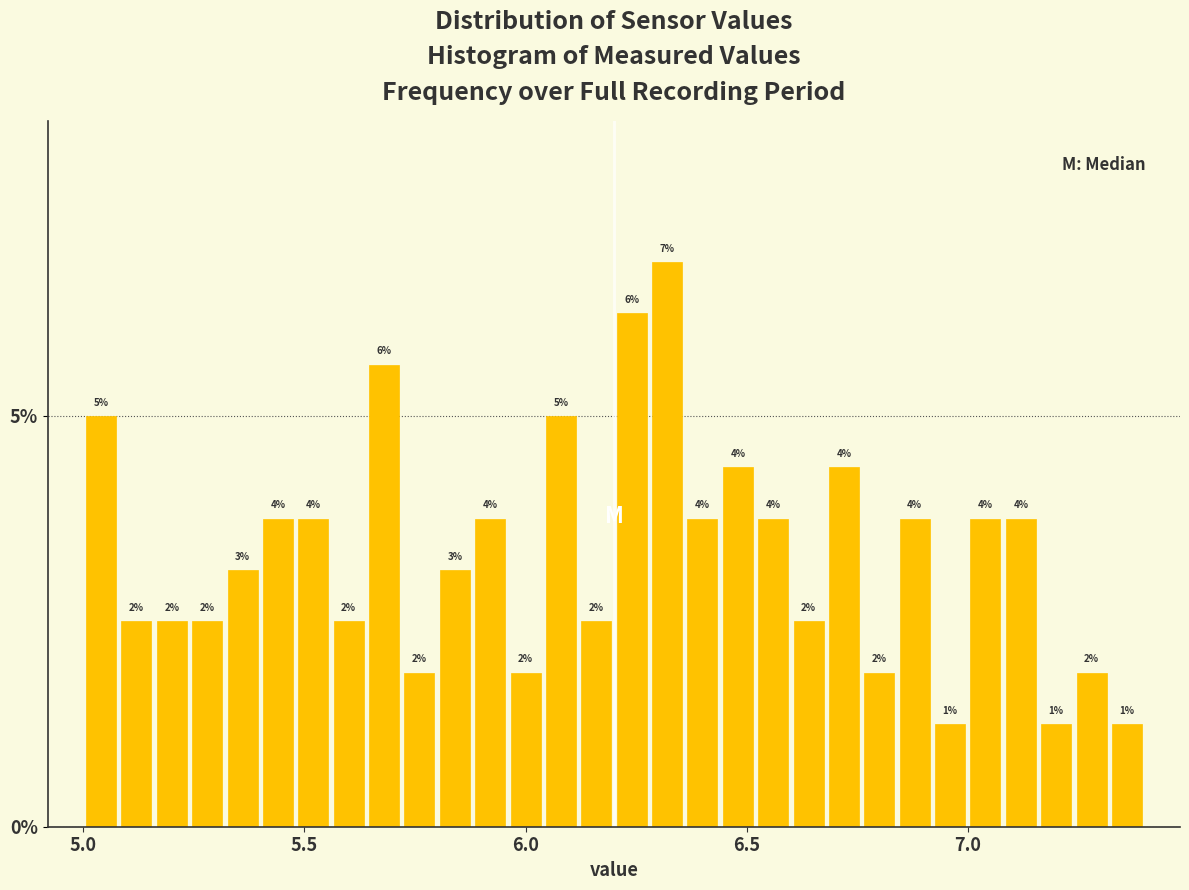

Around what value on the x-axis is the tallest bar? Give the approximate position of its centre, as read against the axis.

6.30